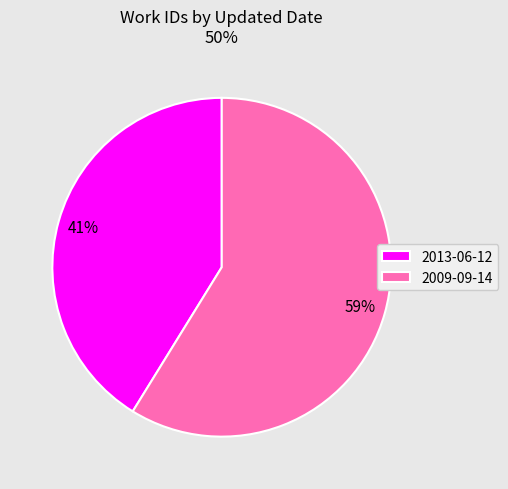

Which has a higher value, 2013-06-12 or 2009-09-14?

2009-09-14